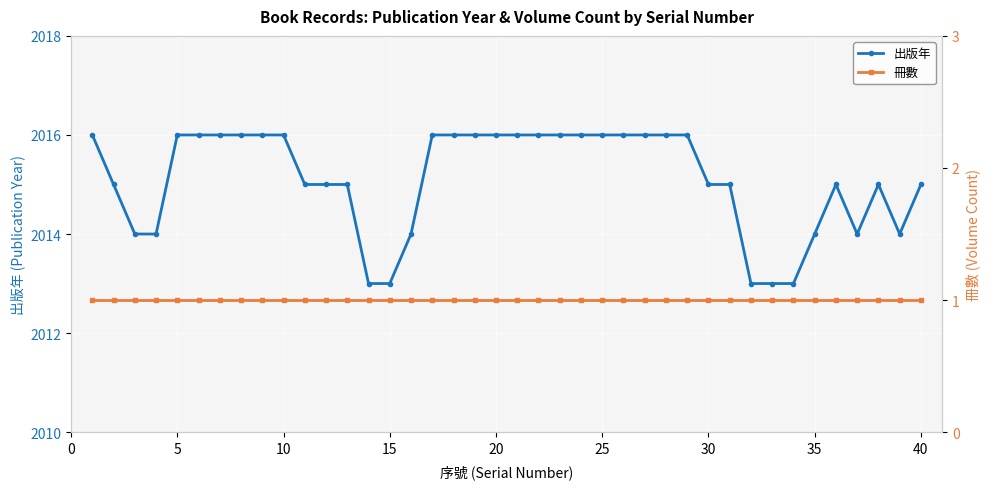

Is it true that 出版年 equals 3143 at 20?

False